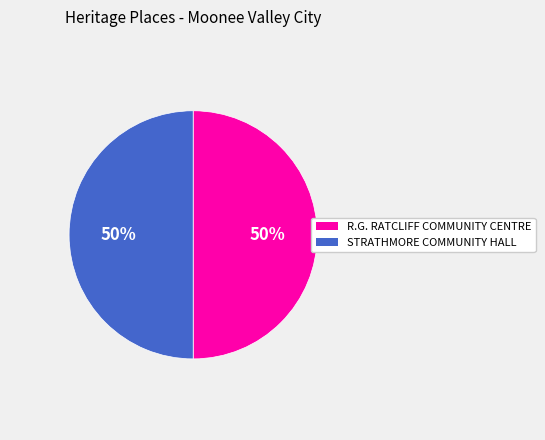

To the nearest percent, what percentage of the pie is STRATHMORE COMMUNITY HALL?

50%